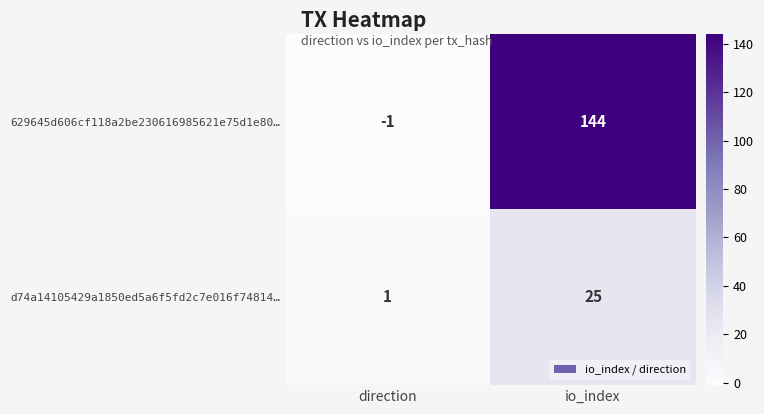

Which series has the largest range (max minus min)?

629645d606cf118a2be230616985621e75d1e80…